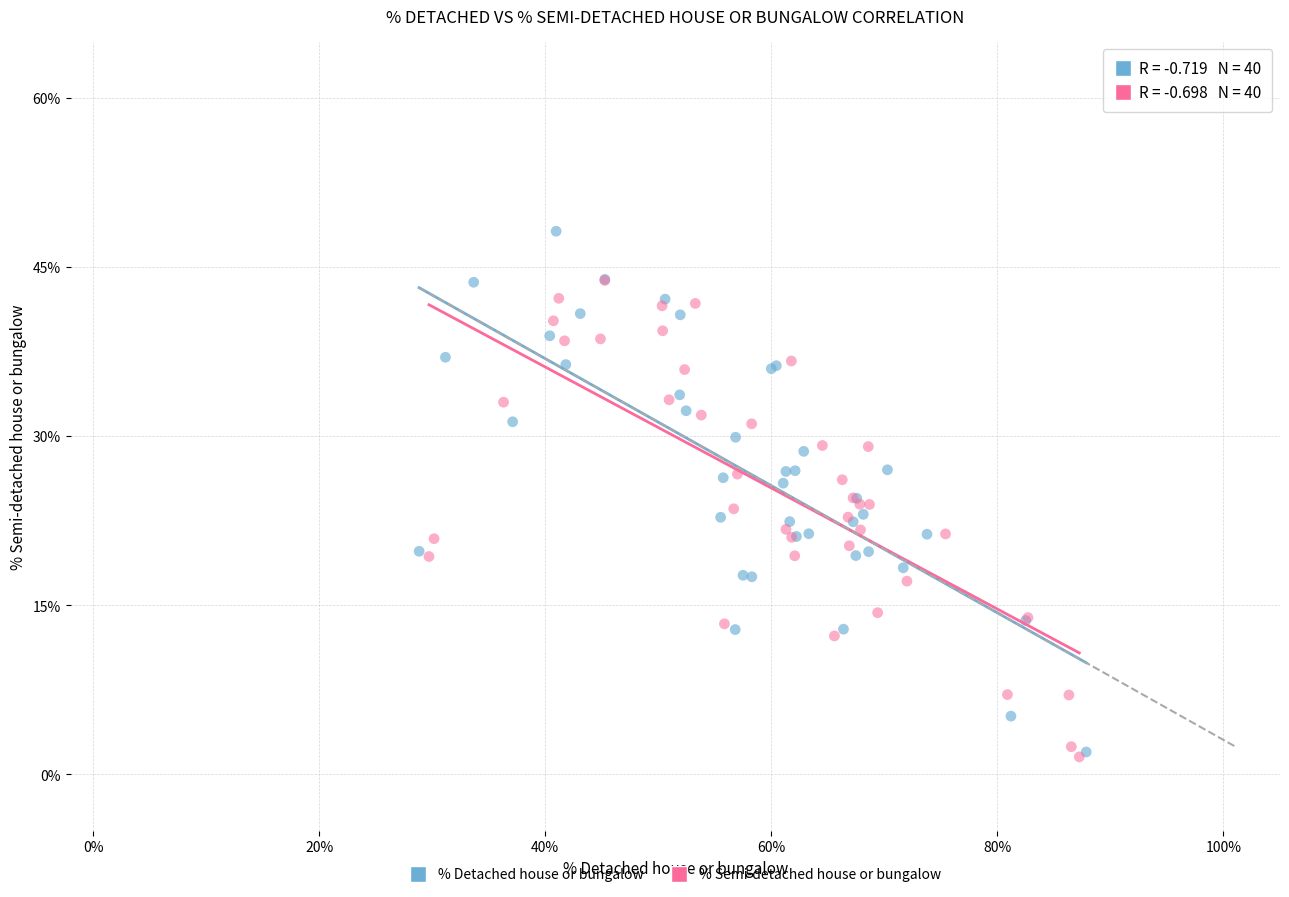

Which series contains the highest Y value?

% Detached house or bungalow